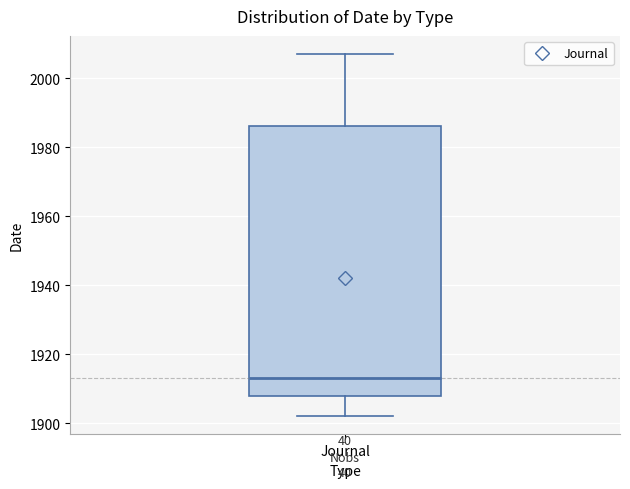

Where is the upper edge of the box for Journal on the y-axis? The values are not printed on the chart, so give them approximately, as read against the axis.

1986